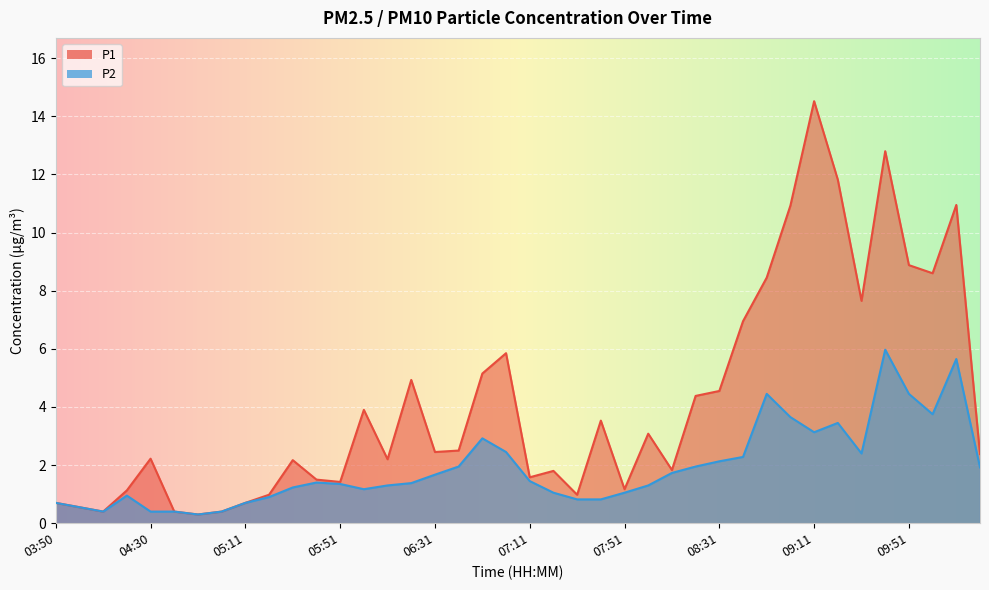

What is the label of the 28th point from the right?

05:51